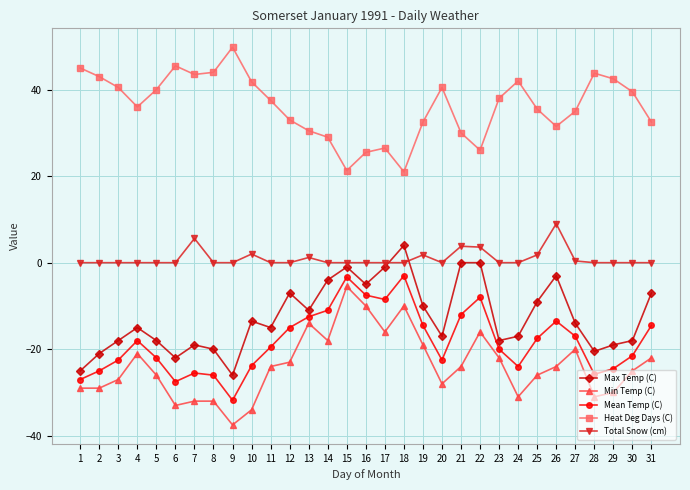

True or false: Heat Deg Days (C) and Mean Temp (C) cross at least once.

False